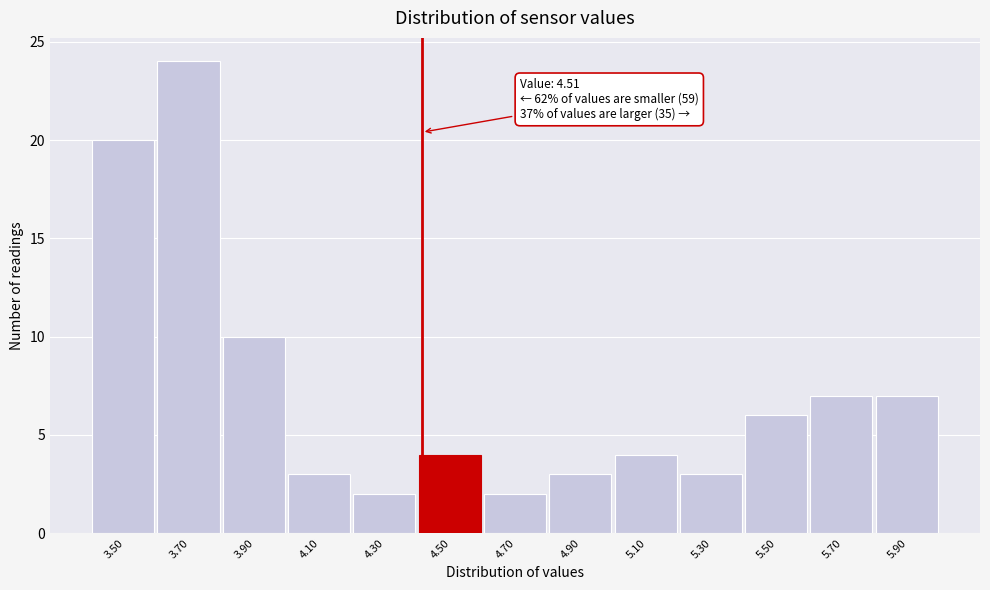

Reading right to left, transcribe all the data shown in this chart.

5.90=7	5.70=7	5.50=6	5.30=3	5.10=4	4.90=3	4.70=2	4.50=4	4.30=2	4.10=3	3.90=10	3.70=24	3.50=20